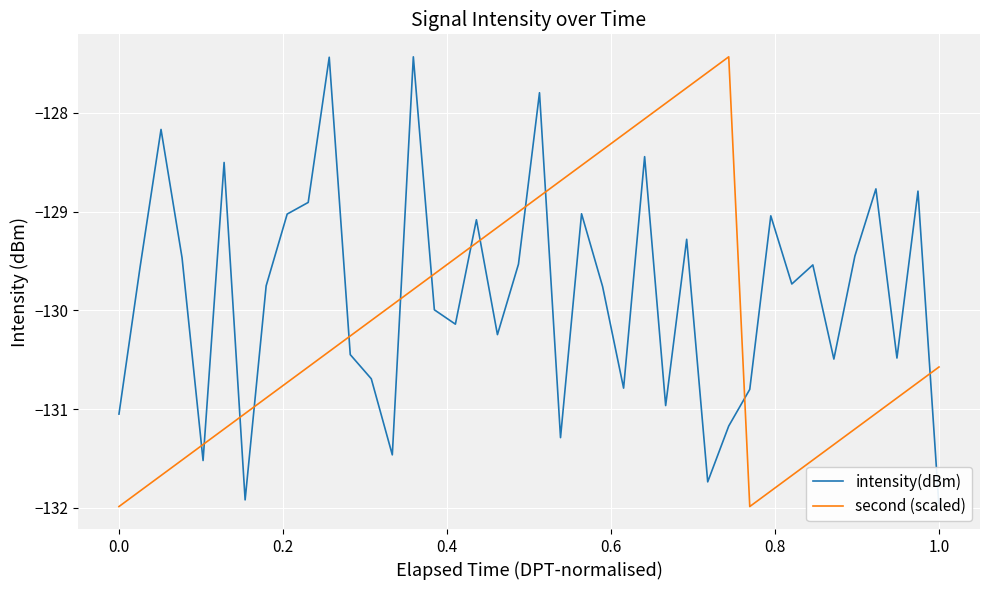

Which series ends up on top after the final intersection of intensity(dBm) and second (scaled)?

second (scaled)